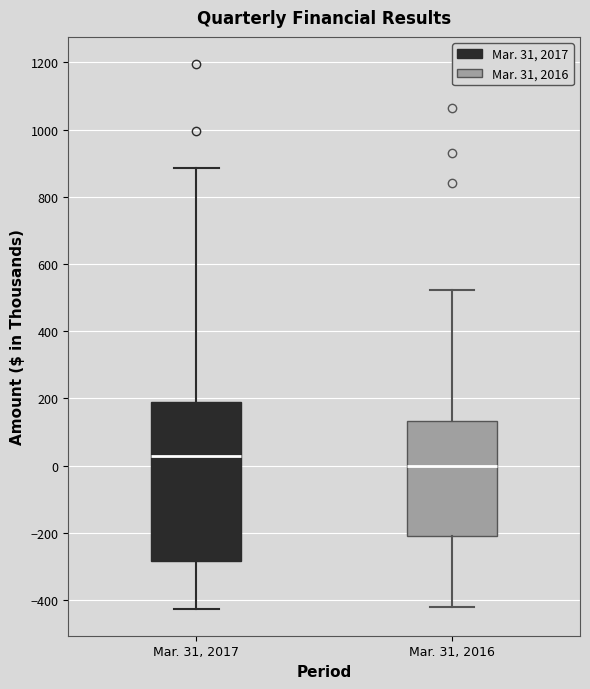

Reading left to right, read every box against the y-axis: the position of its median line, the range the box covers, and the ends of its whiskers. The values are not printed on the chart, so give them approximately, as read against the axis.

Mar. 31, 2017: median 40, box -280 to 180, whiskers -420 to 880
Mar. 31, 2016: median 0, box -200 to 140, whiskers -420 to 520